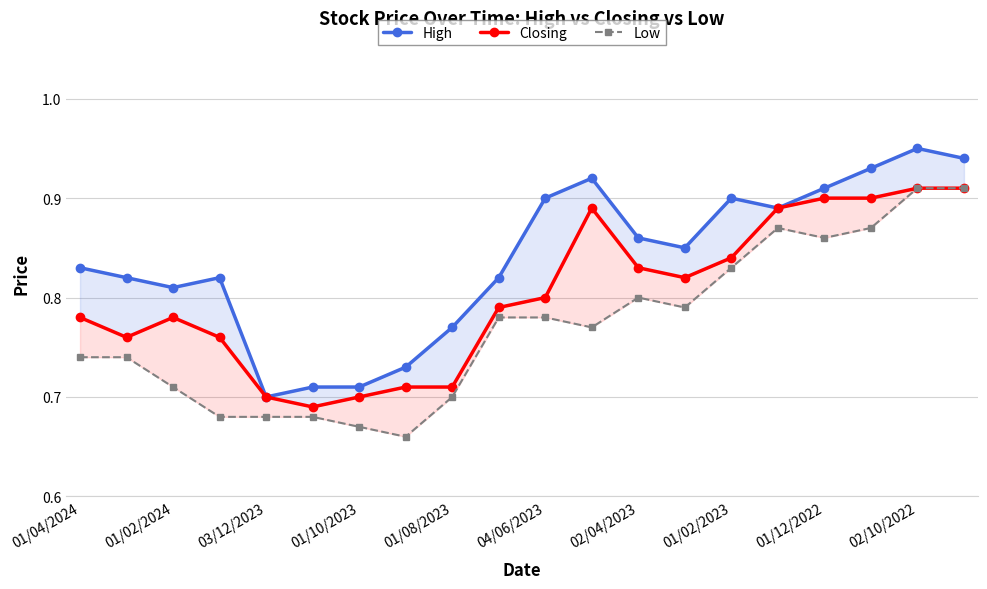

At how many categories does at least one series exceed 0?

20